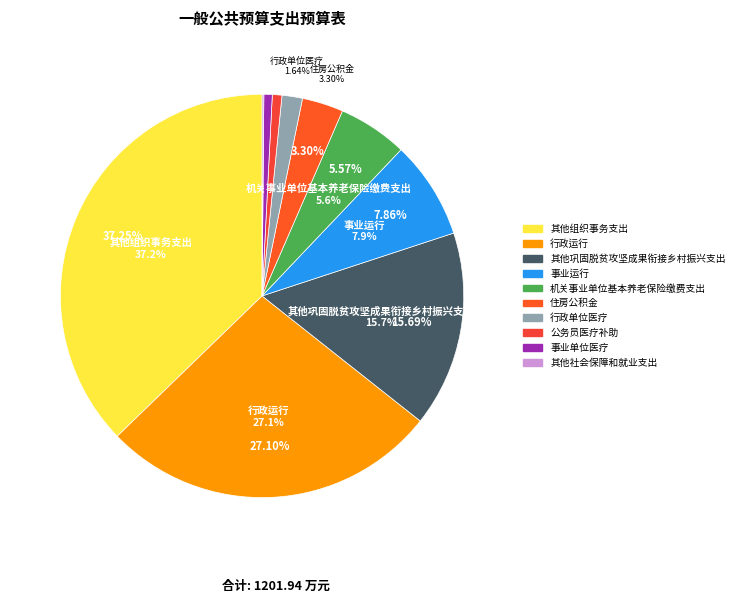

What percentage is NOT represented by 事业单位医疗?

99.3%